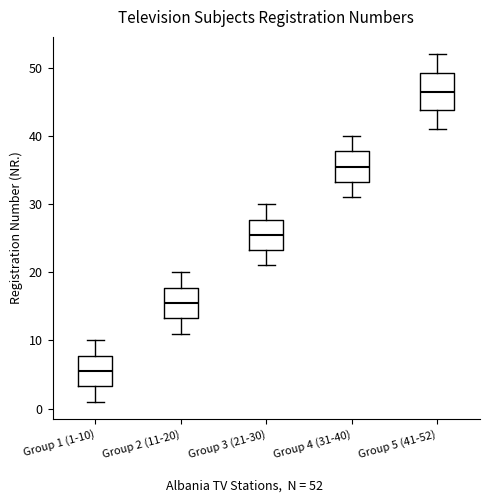

Where does the median line of the box for Group 5 (41-52) sit on the y-axis? The values are not printed on the chart, so give them approximately, as read against the axis.

47